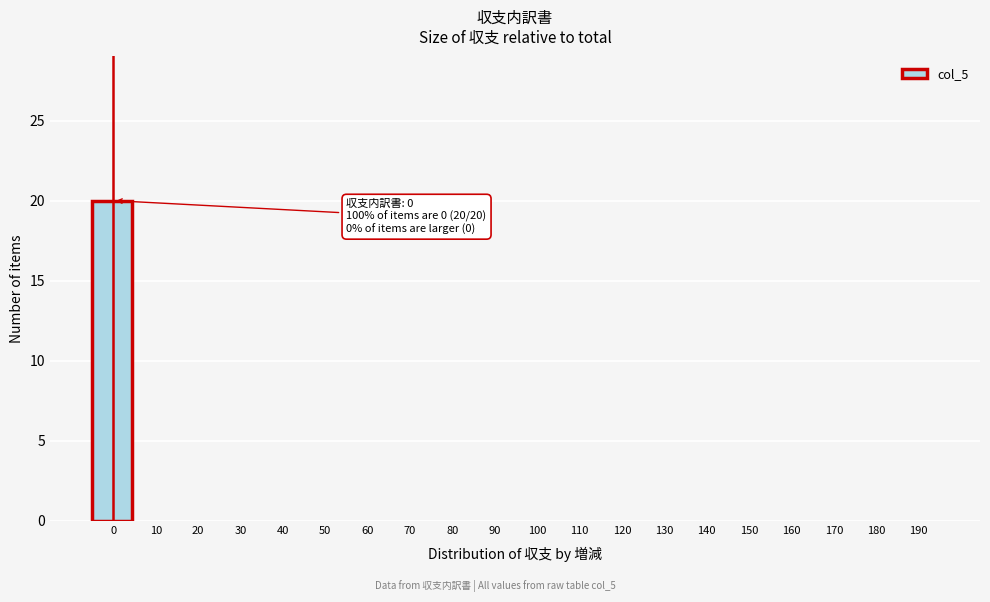

Reading right to left, transcribe all the data shown in this chart.

190=0	180=0	170=0	160=0	150=0	140=0	130=0	120=0	110=0	100=0	90=0	80=0	70=0	60=0	50=0	40=0	30=0	20=0	10=0	0=20